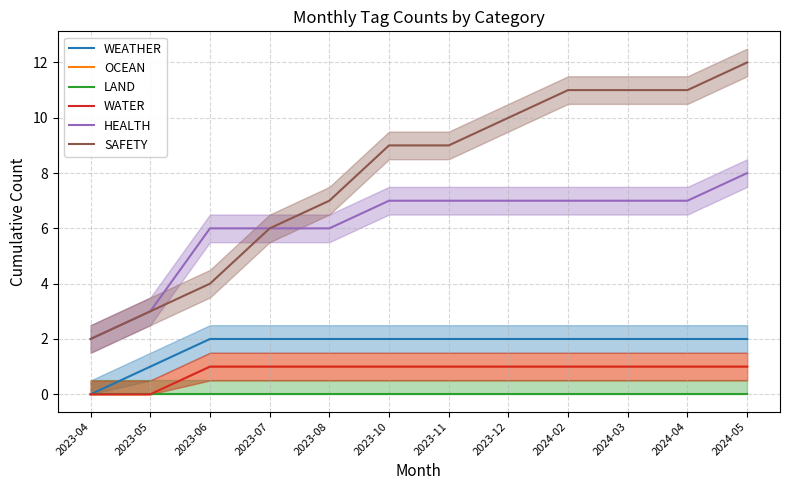

True or false: OCEAN has more than 0 interior local peaks.

False